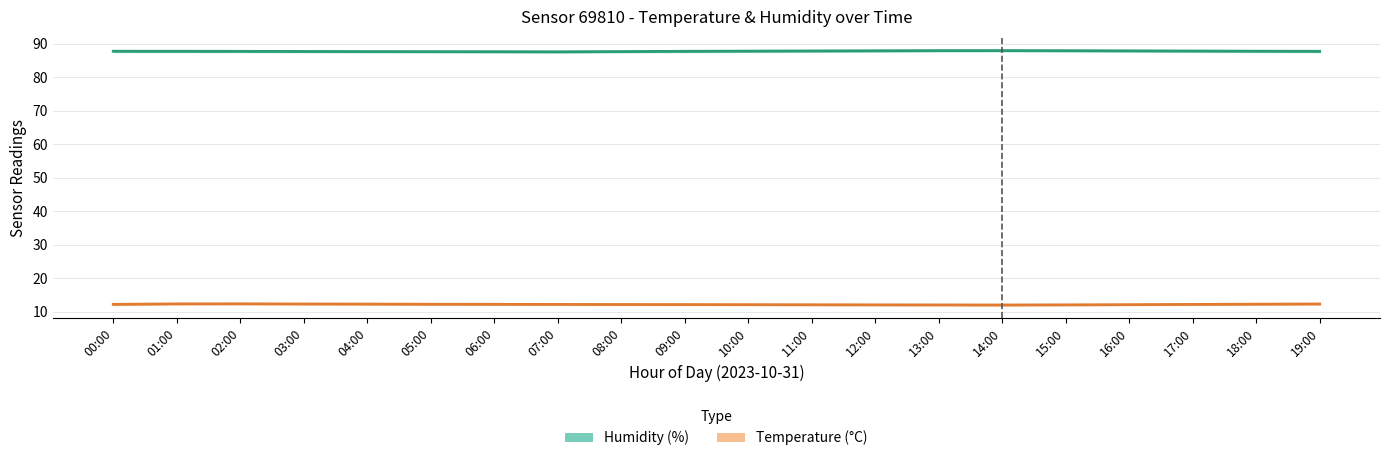

In Temperature (°C), how many points are lower than both neighbors (excluding endpoints)?

1